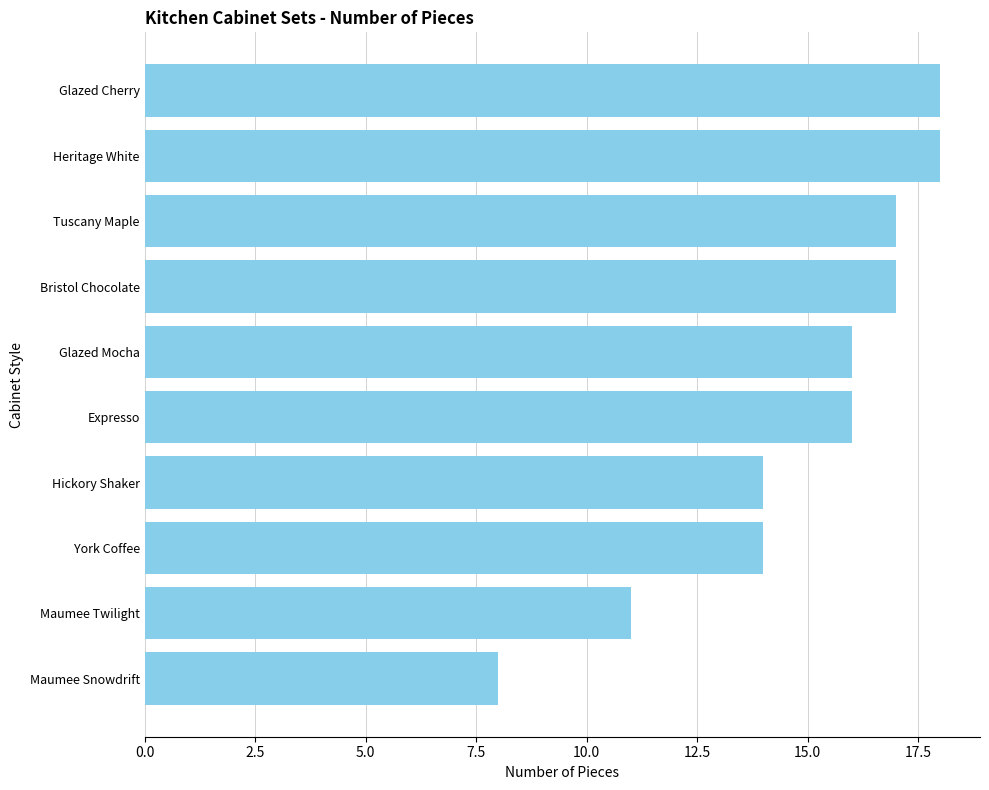

What is the label of the 10th bar from the bottom?

Glazed Cherry